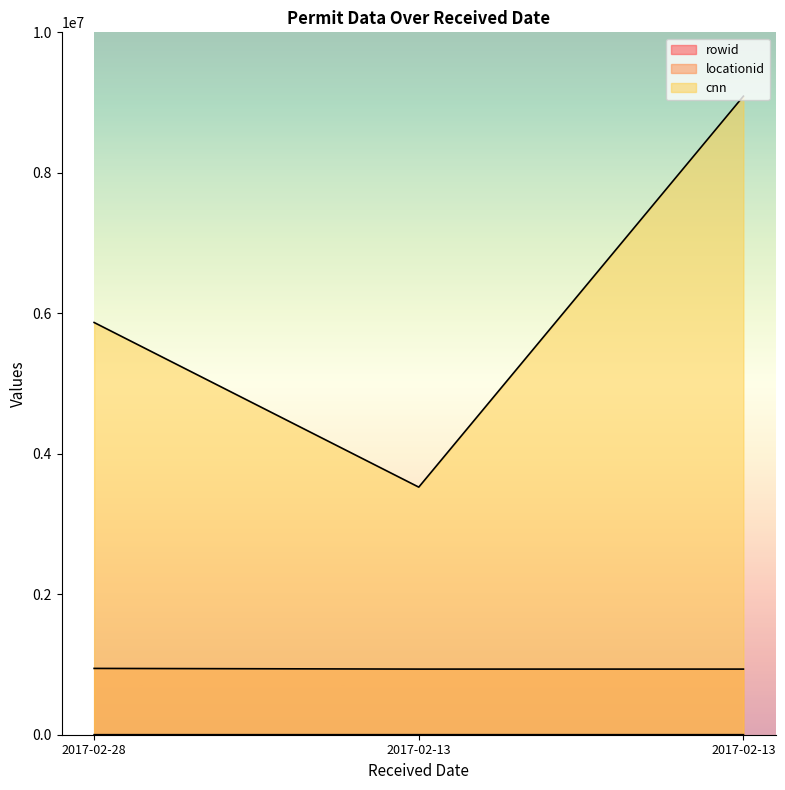

True or false: cnn has a value of 9091000 at 2017-02-13.

True